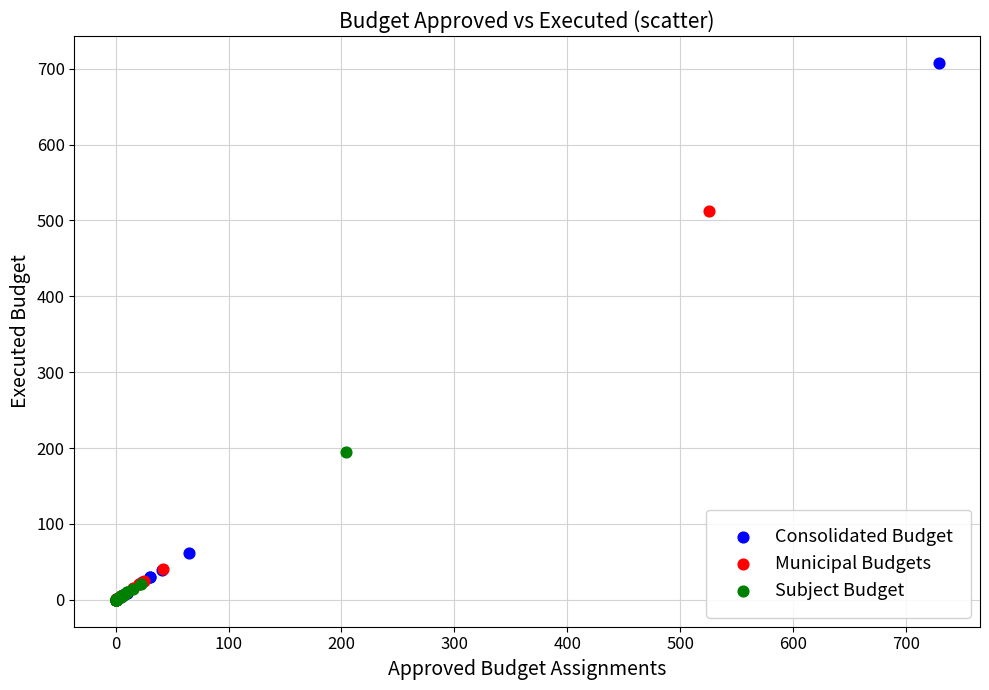

Which series reaches the maximum Y coordinate?

Consolidated Budget